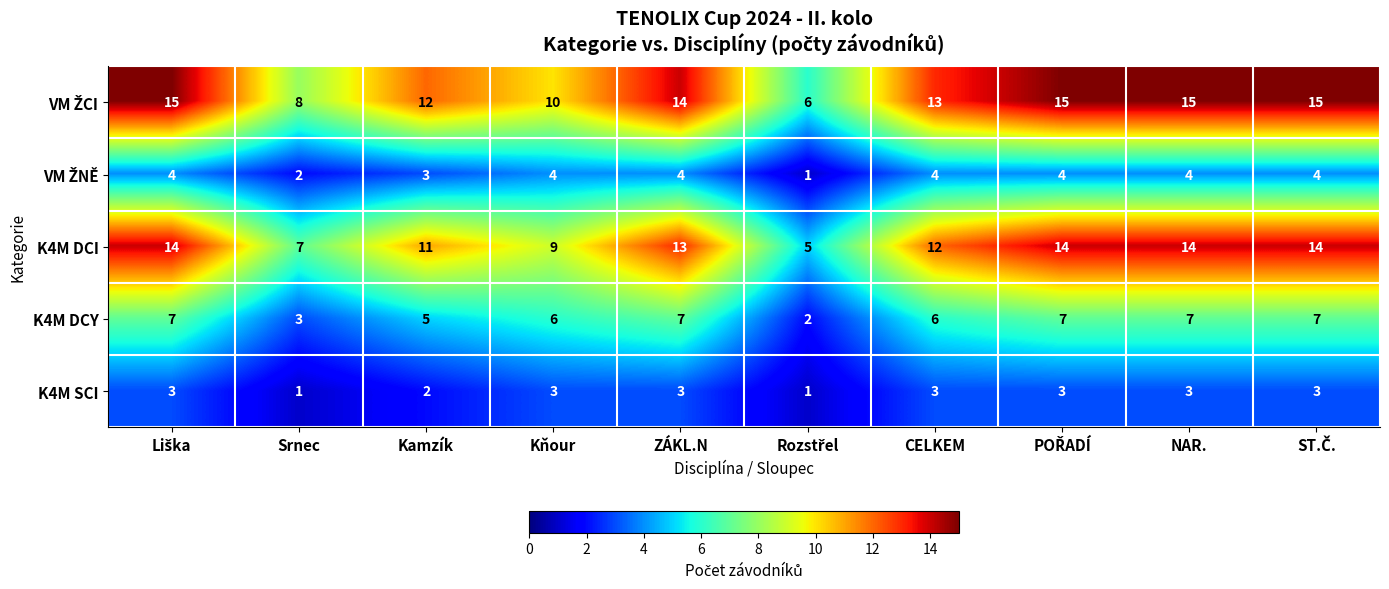

True or false: K4M DCI has a value of 14 at NAR..

True